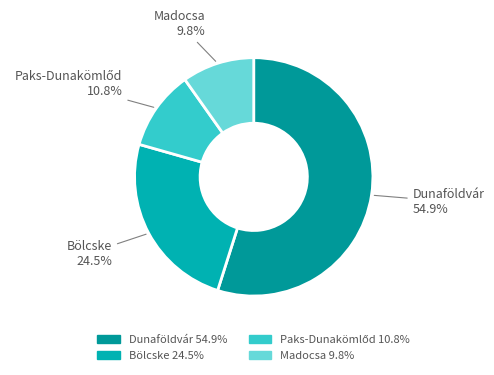

What is the largest slice in the pie chart?

Dunaföldvár